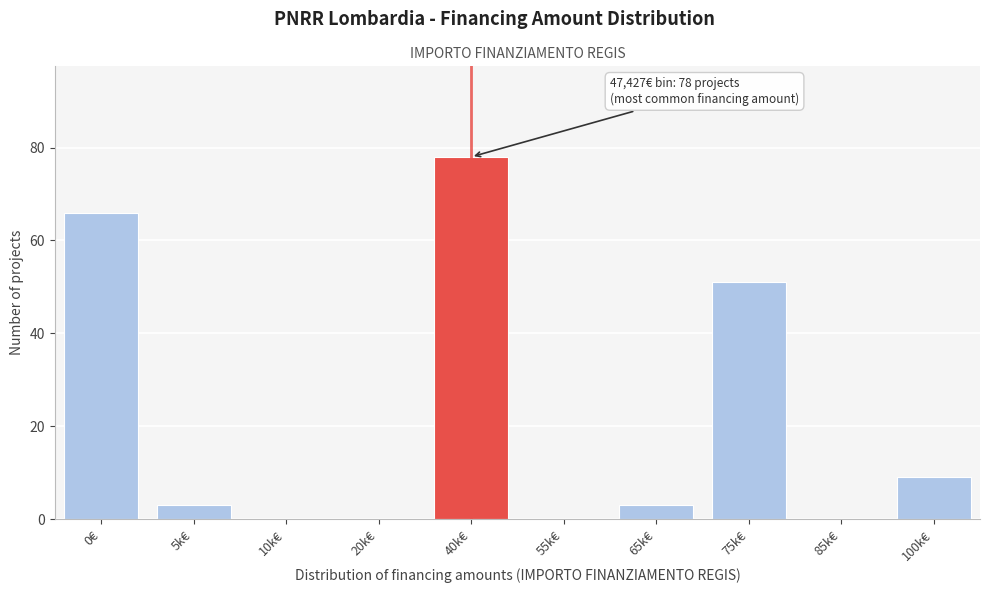

Reading left to right, transcribe all the data shown in this chart.

0€=66	5k€=3	10k€=0	20k€=0	40k€=78	55k€=0	65k€=3	75k€=51	85k€=0	100k€=9